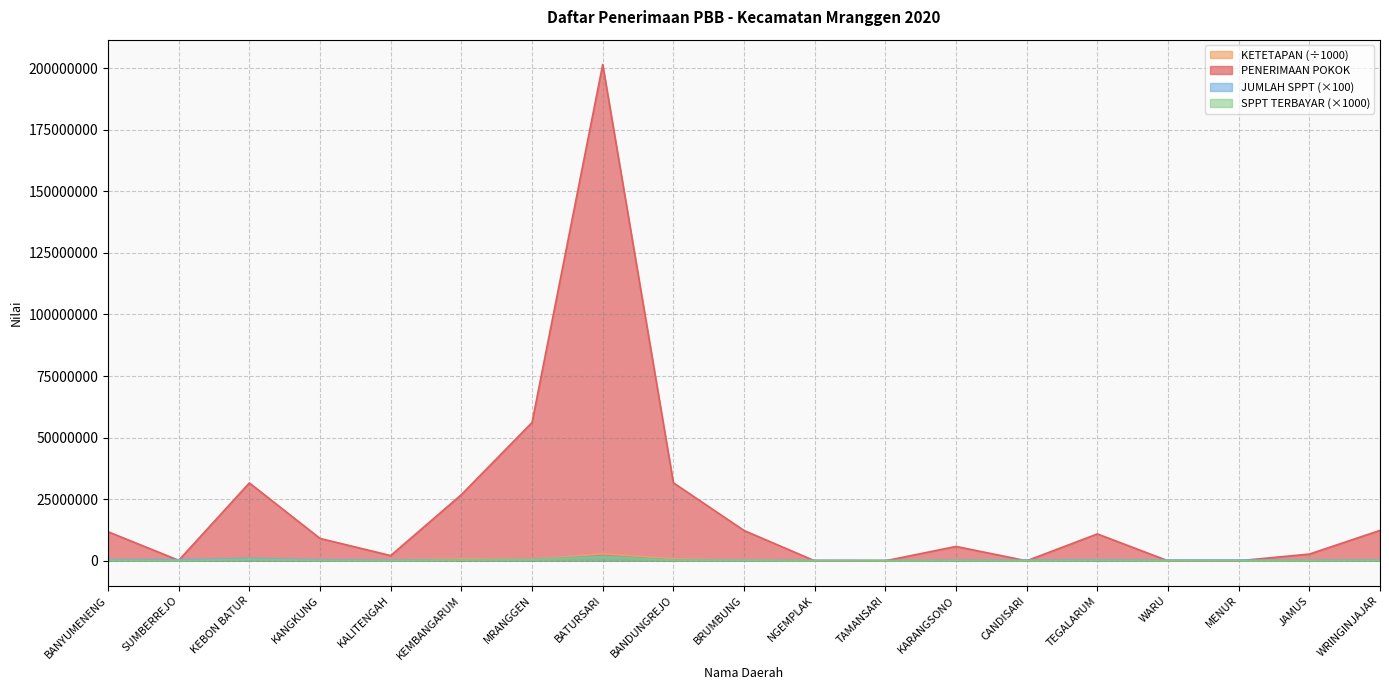

Reading right to left, list all the values displayed in this chart.

JUMLAH SPPT: WRINGINJAJAR=348500.0	JAMUS=251300.0	MENUR=298100.0	WARU=290000.0	TEGALARUM=386100.0	CANDISARI=281600.0	KARANGSONO=237100.0	TAMANSARI=167000.0	NGEMPLAK=218500.0	BRUMBUNG=214600.0	BANDUNGREJO=365800.0	BATURSARI=1850100.0	MRANGGEN=539800.0	KEMBANGARUM=376500.0	KALITENGAH=283000.0	KANGKUNG=412300.0	KEBON BATUR=951000.0	SUMBERREJO=428500.0	BANYUMENENG=505900.0
KETETAPAN: WRINGINJAJAR=284469.2	JAMUS=236962.6	MENUR=266317.9	WARU=222594.6	TEGALARUM=307343.4	CANDISARI=279959.9	KARANGSONO=233871.6	TAMANSARI=194112.8	NGEMPLAK=174204.1	BRUMBUNG=250174.9	BANDUNGREJO=802570.1	BATURSARI=2846036.2	MRANGGEN=563235.2	KEMBANGARUM=724149.5	KALITENGAH=356164.3	KANGKUNG=303980.7	KEBON BATUR=663738.3	SUMBERREJO=343399.4	BANYUMENENG=312127.4
JUMLAH SPPT TERBAYAR: WRINGINJAJAR=150000.0	JAMUS=33000.0	MENUR=0.0	WARU=0.0	TEGALARUM=168000.0	CANDISARI=0.0	KARANGSONO=66000.0	TAMANSARI=0.0	NGEMPLAK=0.0	BRUMBUNG=135000.0	BANDUNGREJO=199000.0	BATURSARI=1516000.0	MRANGGEN=425000.0	KEMBANGARUM=299000.0	KALITENGAH=41000.0	KANGKUNG=140000.0	KEBON BATUR=582000.0	SUMBERREJO=6000.0	BANYUMENENG=207000.0
PENERIMAAN POKOK: WRINGINJAJAR=12349712.0	JAMUS=2726046.0	MENUR=0.0	WARU=0.0	TEGALARUM=10910970.0	CANDISARI=0.0	KARANGSONO=5829864.0	TAMANSARI=0.0	NGEMPLAK=0.0	BRUMBUNG=12298027.0	BANDUNGREJO=31674843.0	BATURSARI=201470831.0	MRANGGEN=56140013.0	KEMBANGARUM=26850420.0	KALITENGAH=2120451.0	KANGKUNG=9076202.0	KEBON BATUR=31608810.0	SUMBERREJO=192746.0	BANYUMENENG=11793565.0